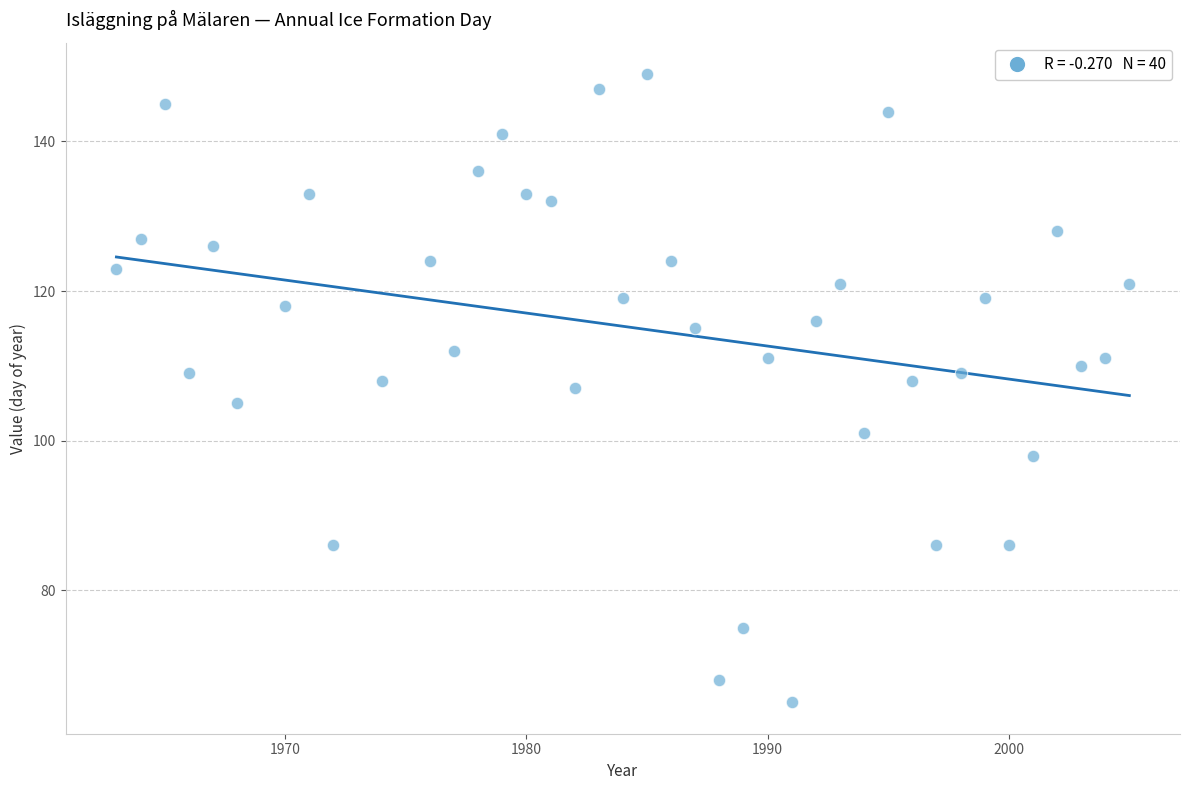

What is the range of X values (max minus min)?

42